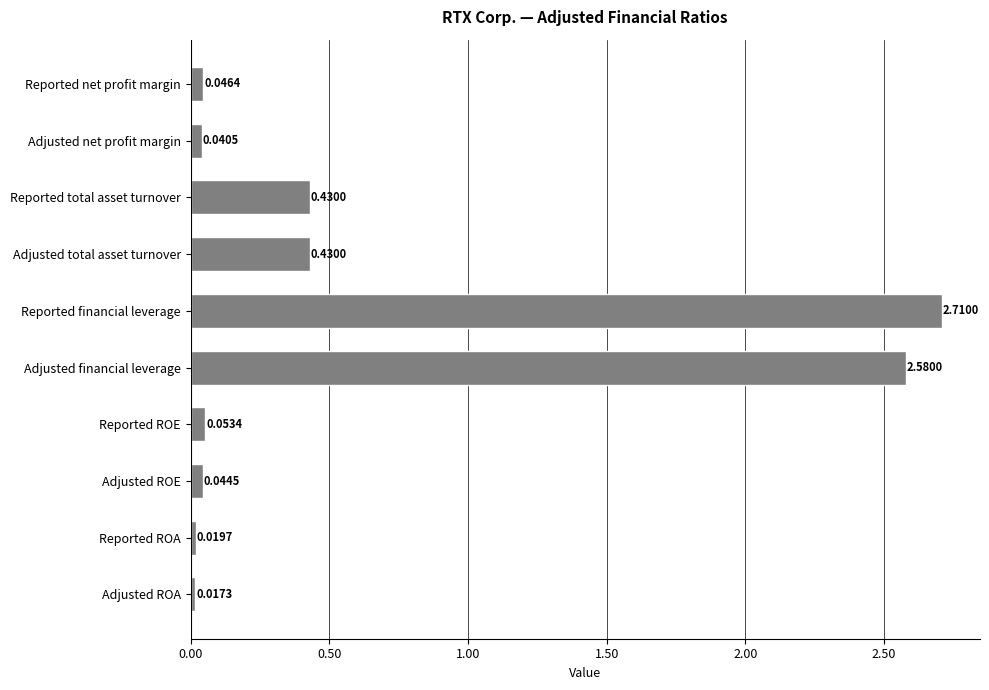

What is the average value?

0.6